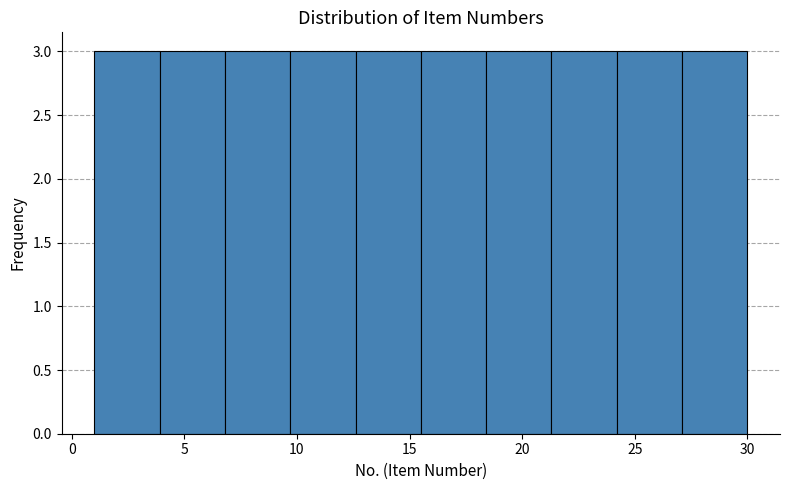

Reading left to right, list every bar in this chart as the range it spans on the x-axis followed by its height. Neither the bar edges nor the heights are printed on the chart, so give them approximately, as read against the axes.

1.0 to 3.9: 3
3.9 to 6.8: 3
6.8 to 9.7: 3
9.7 to 12.6: 3
12.6 to 15.5: 3
15.5 to 18.4: 3
18.4 to 21.3: 3
21.3 to 24.2: 3
24.2 to 27.1: 3
27.1 to 30.0: 3